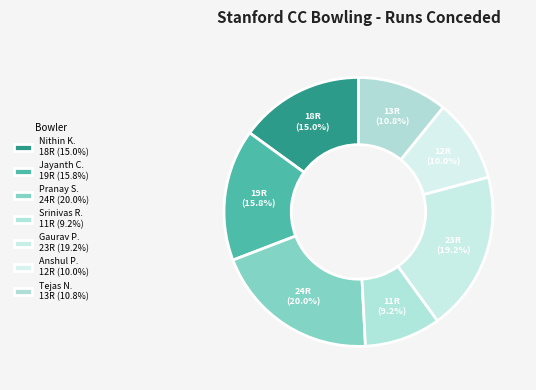

How many slices are in this pie chart?

7